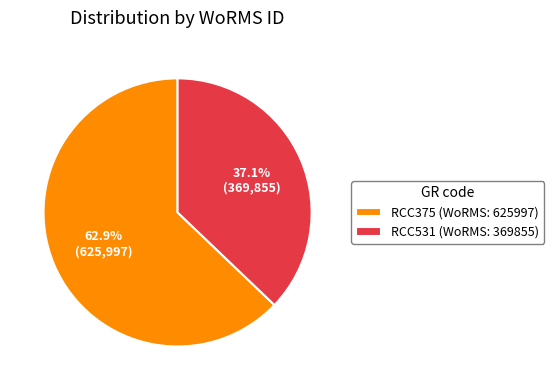

Count the number of slices in the pie.

2